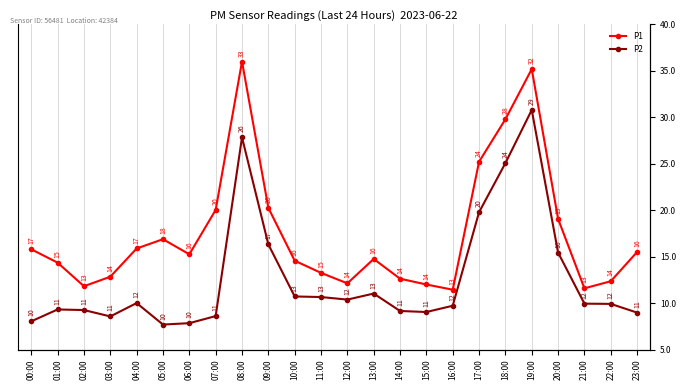

List the series in order of their overall mean, highest first.

P1, P2